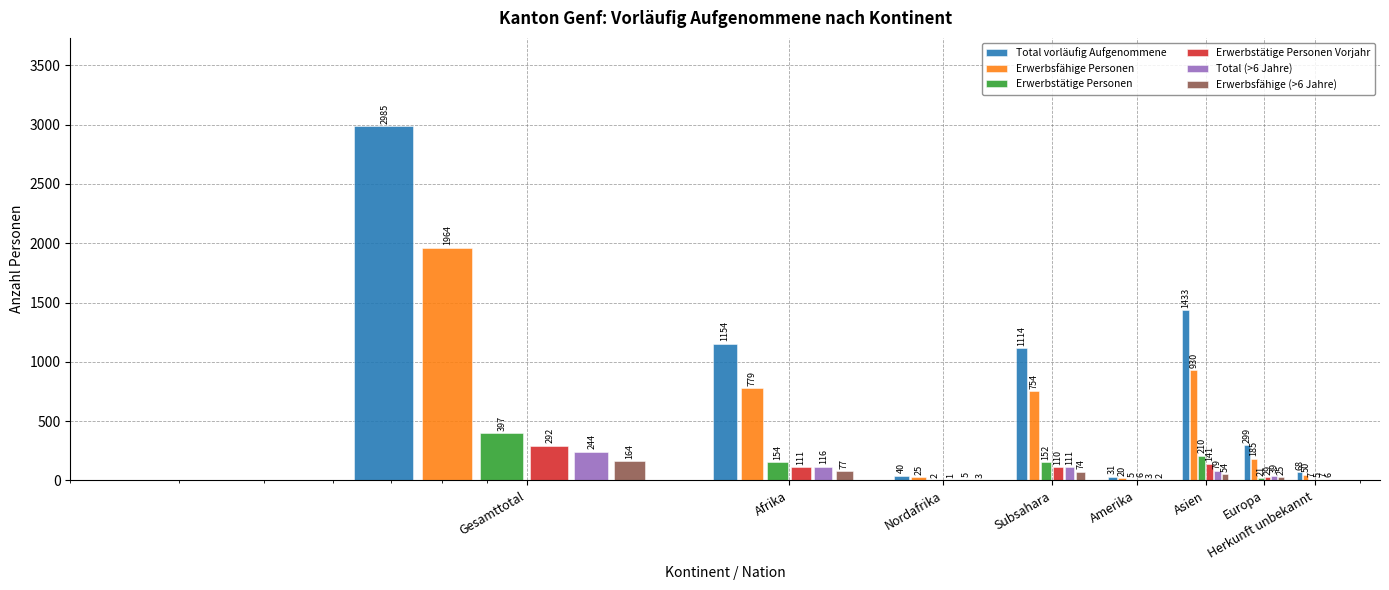

How many distinct data groups are displayed?

6